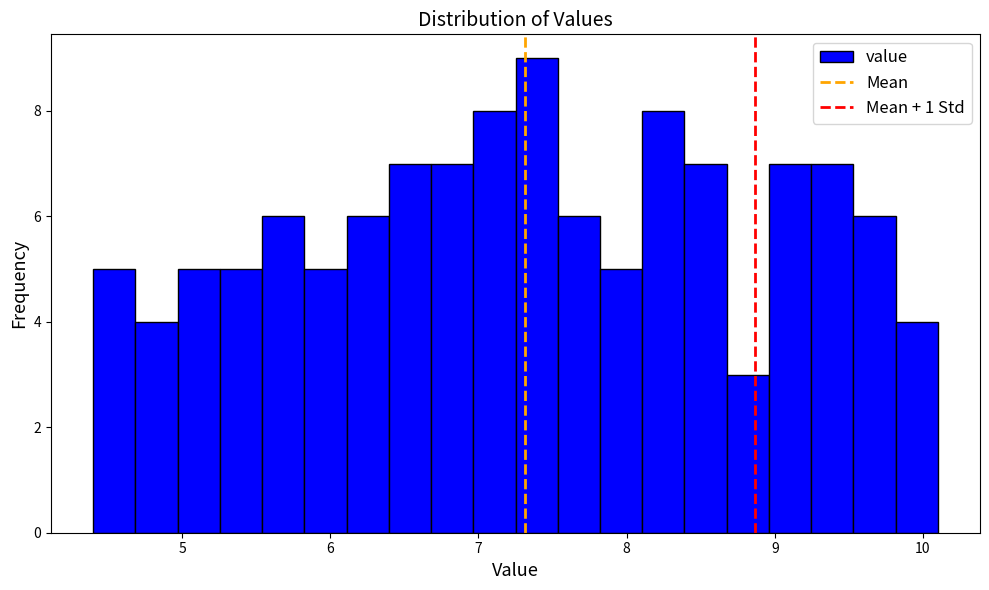

Around what value on the x-axis is the tallest bar? Give the approximate position of its centre, as read against the axis.

7.4